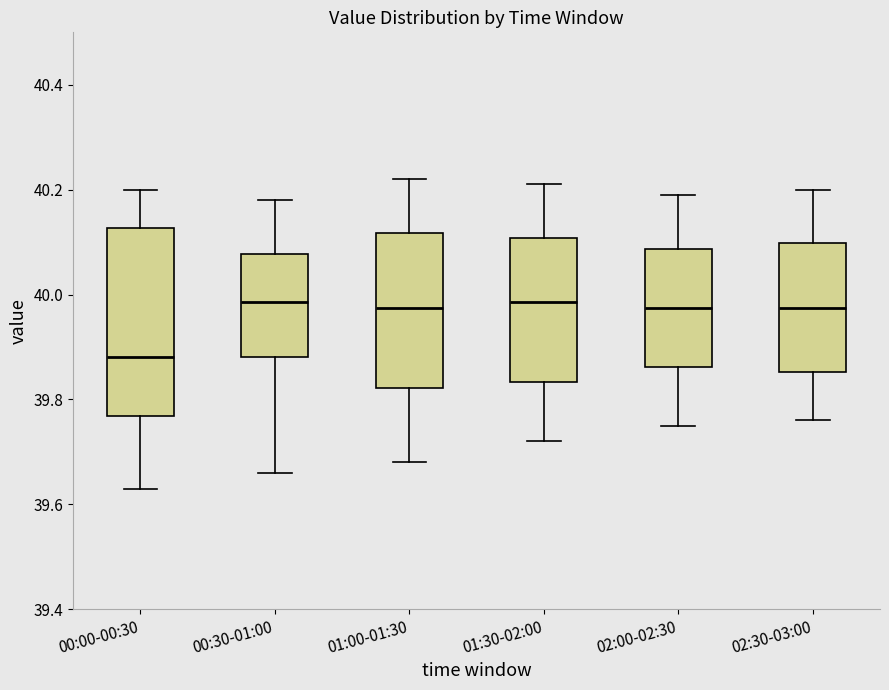

Which box is the tallest, from its lower edge to its upper edge?

00:00-00:30